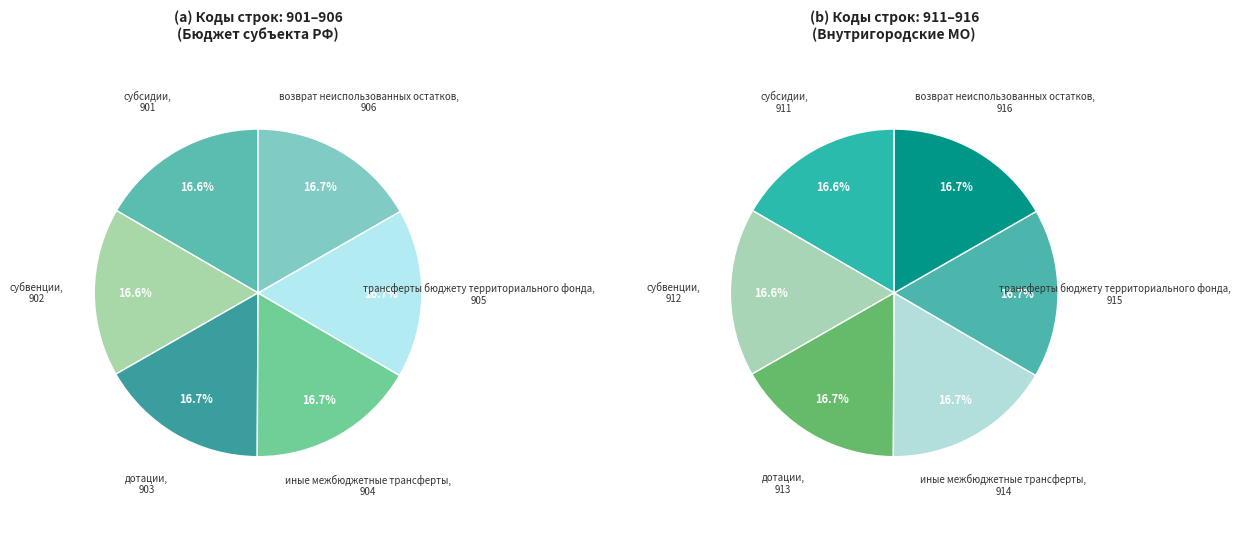

Combined, do субсидии and возврат неиспользованных остатков account for over 50%?

No